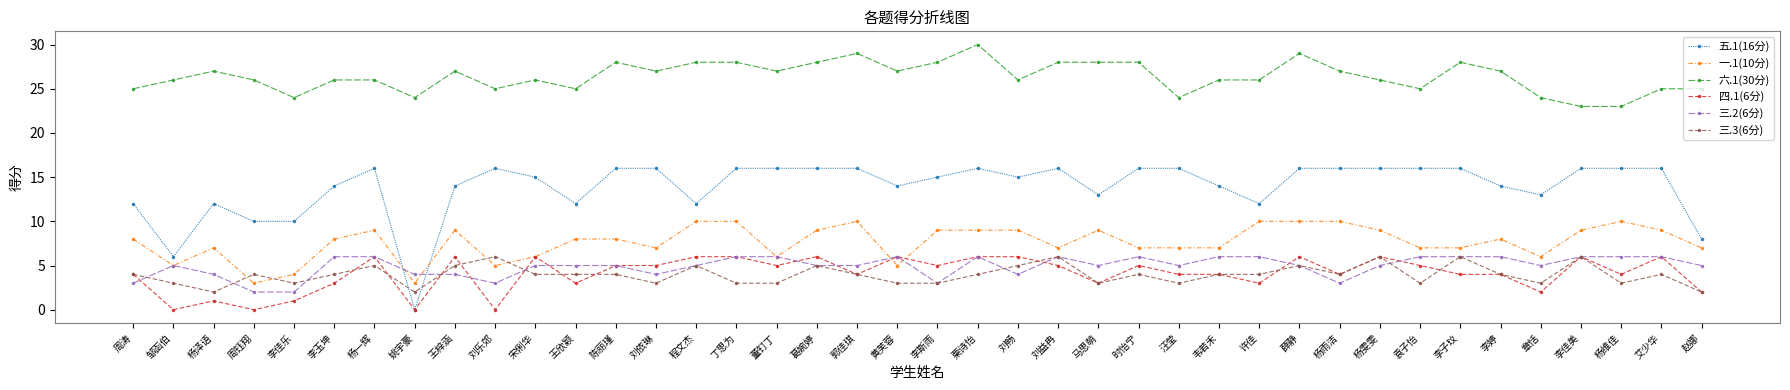

How many 三.3(6分) values are between 3 and 5?

32